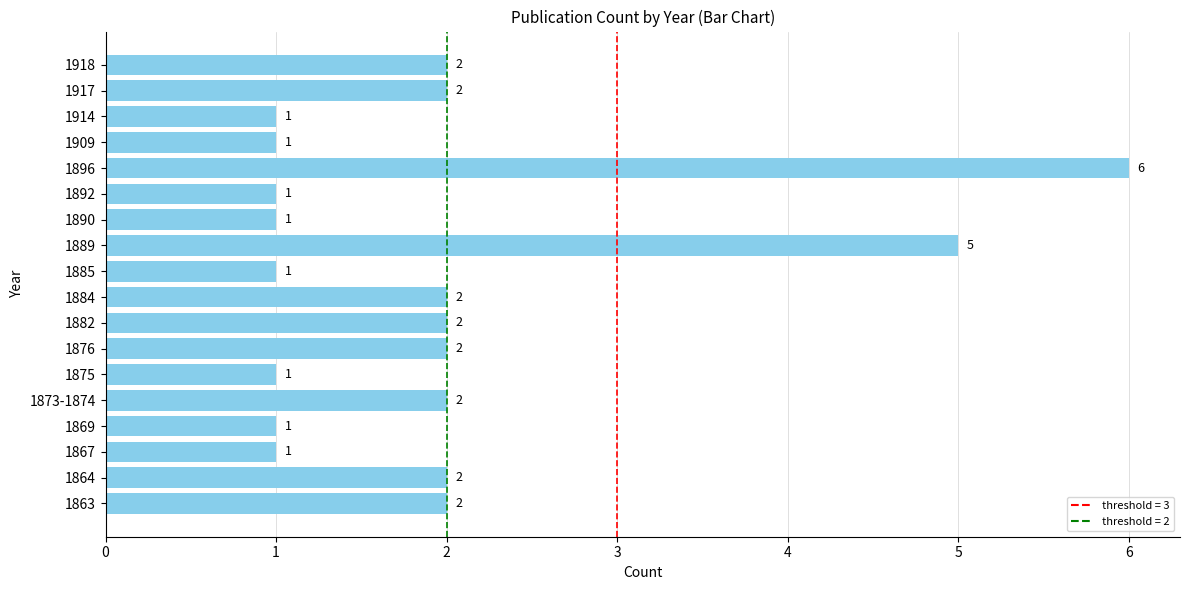

How many bars are there in total?

18